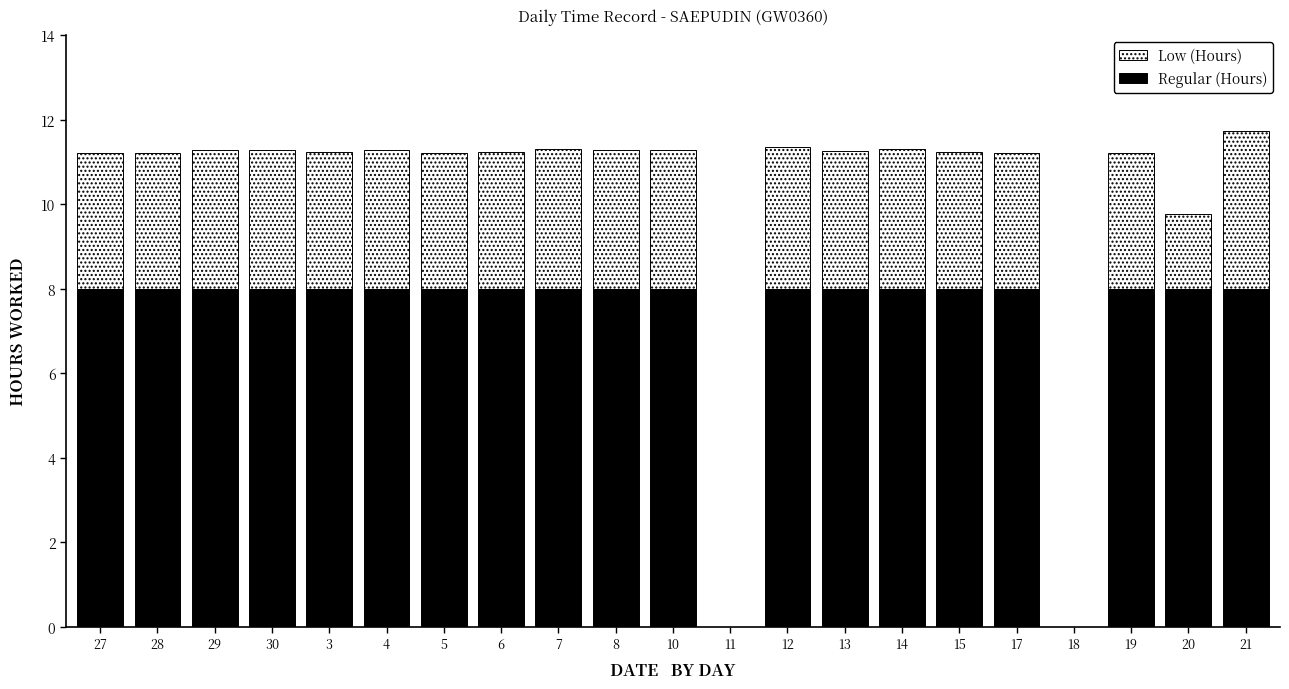

What is the sum of all Regular (Hours) values?

152.0